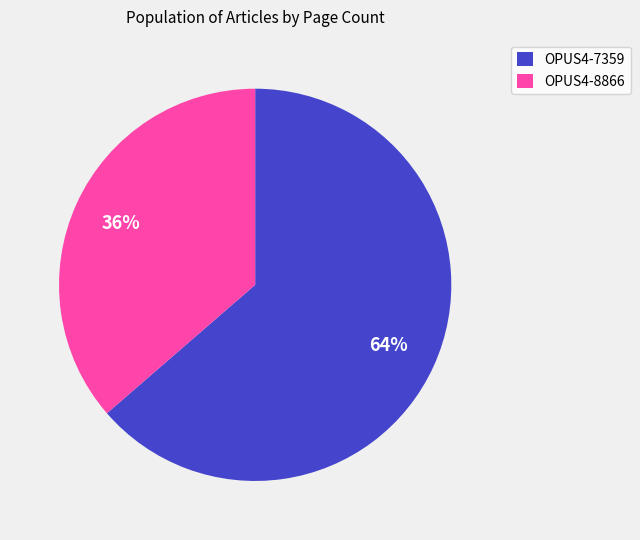

The OPUS4-7359 slice represents 64% of the pie. True or false?

True